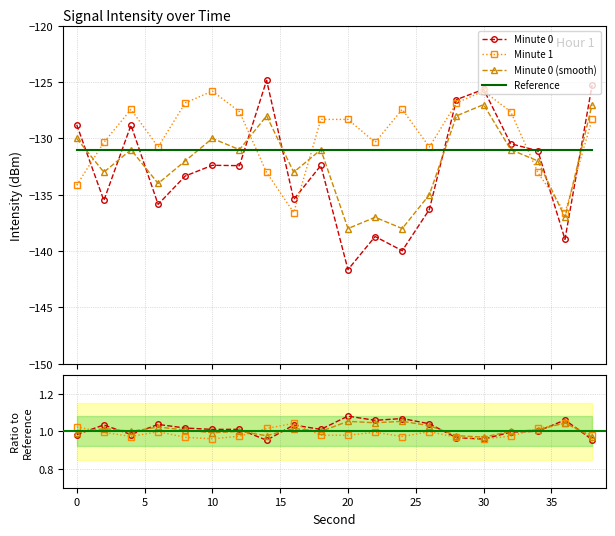

Which series has the largest range (max minus min)?

Minute 0